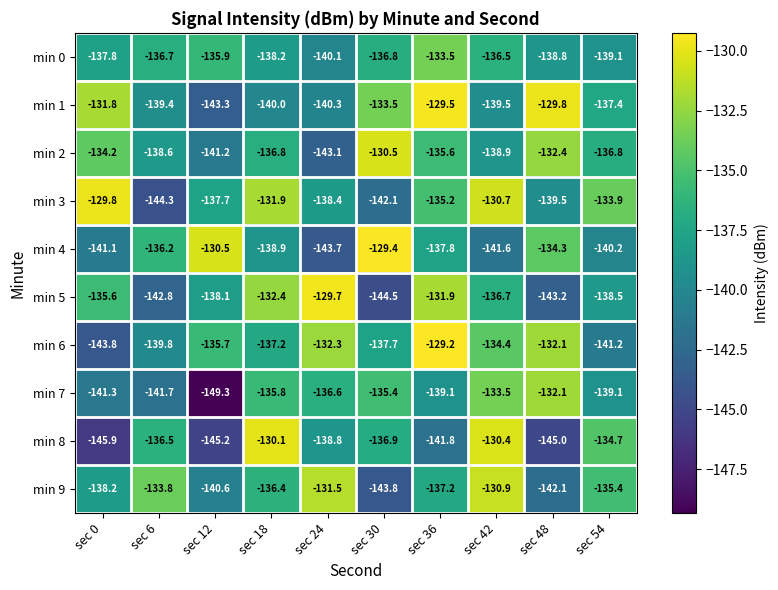

List the series in order of their peak value, lowest first.

min 0, min 7, min 9, min 2, min 8, min 3, min 5, min 1, min 4, min 6